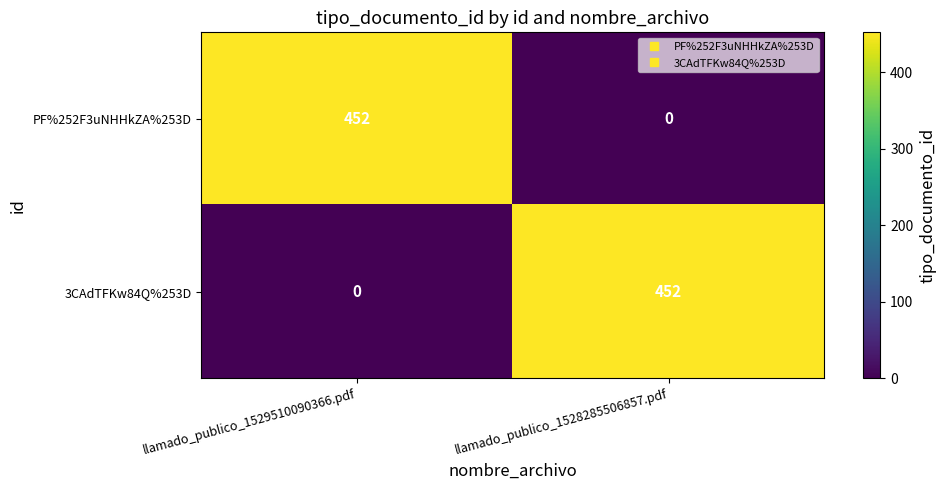

What is the average value of the 3CAdTFKw84Q%253D series?

226